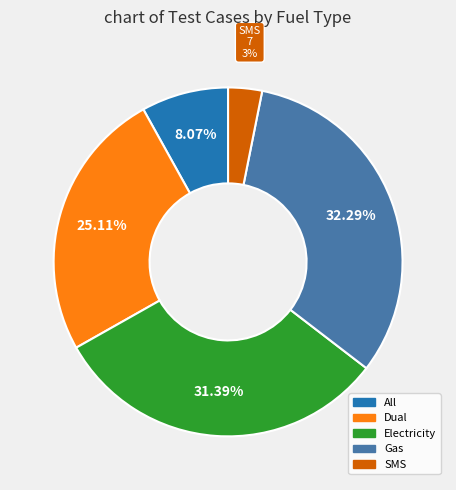

Rank the categories by value from lowest to highest.

SMS, All, Dual, Electricity, Gas